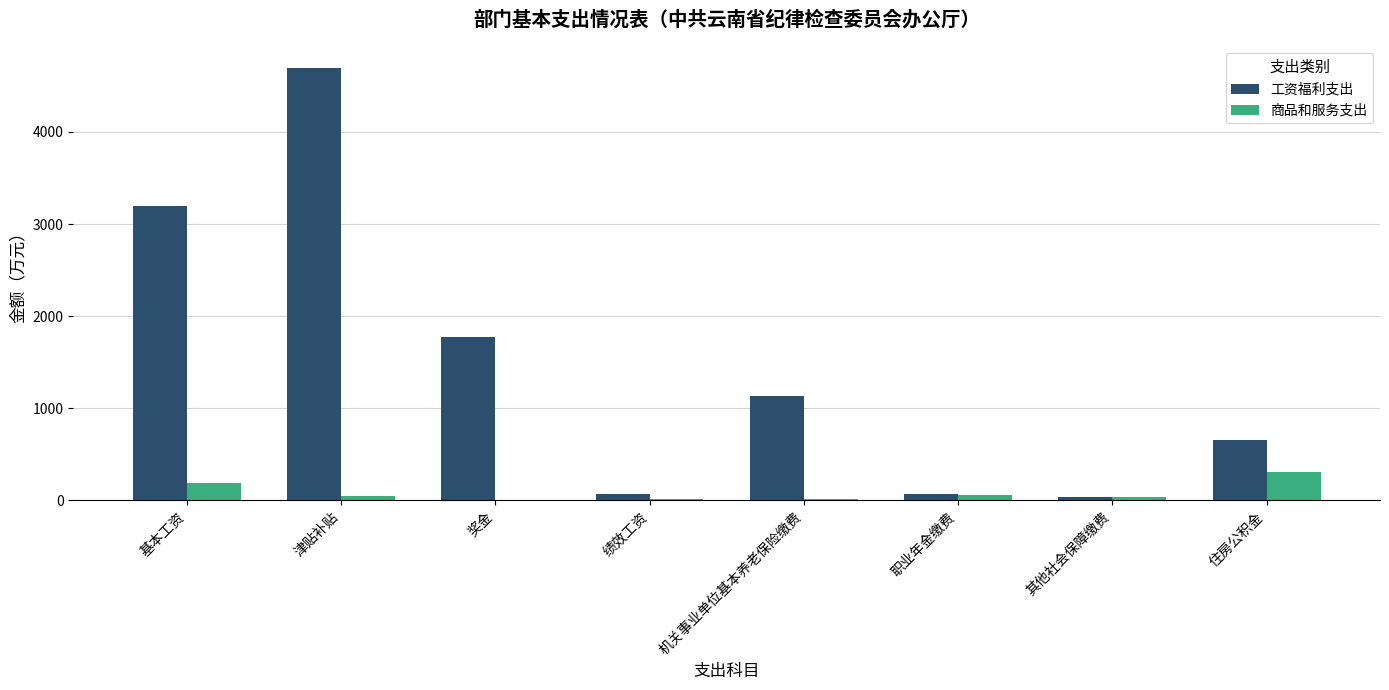

Read the 商品和服务支出 value at 基本工资.

186.3